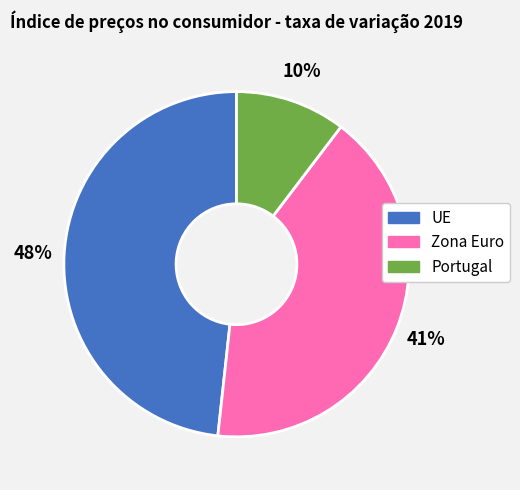

To the nearest percent, what is the average slice percentage?

33%